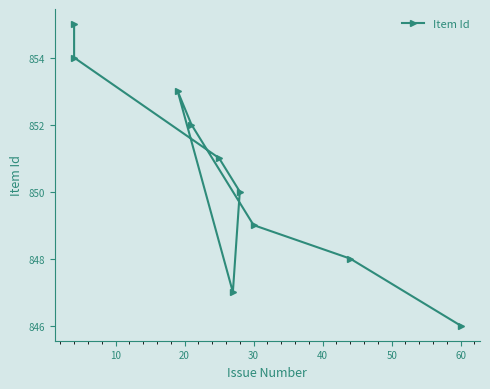

How many data points are above 851?

4